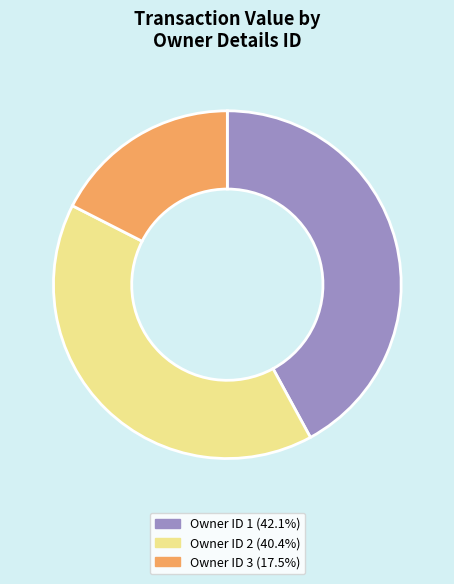

Is there a majority slice in this chart?

No